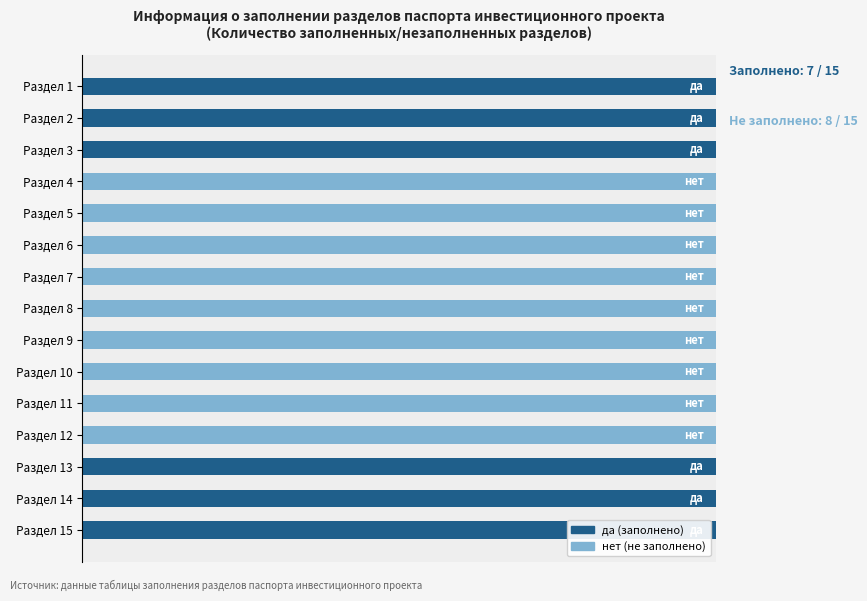

True or false: да has a value of 0 at 11.

False